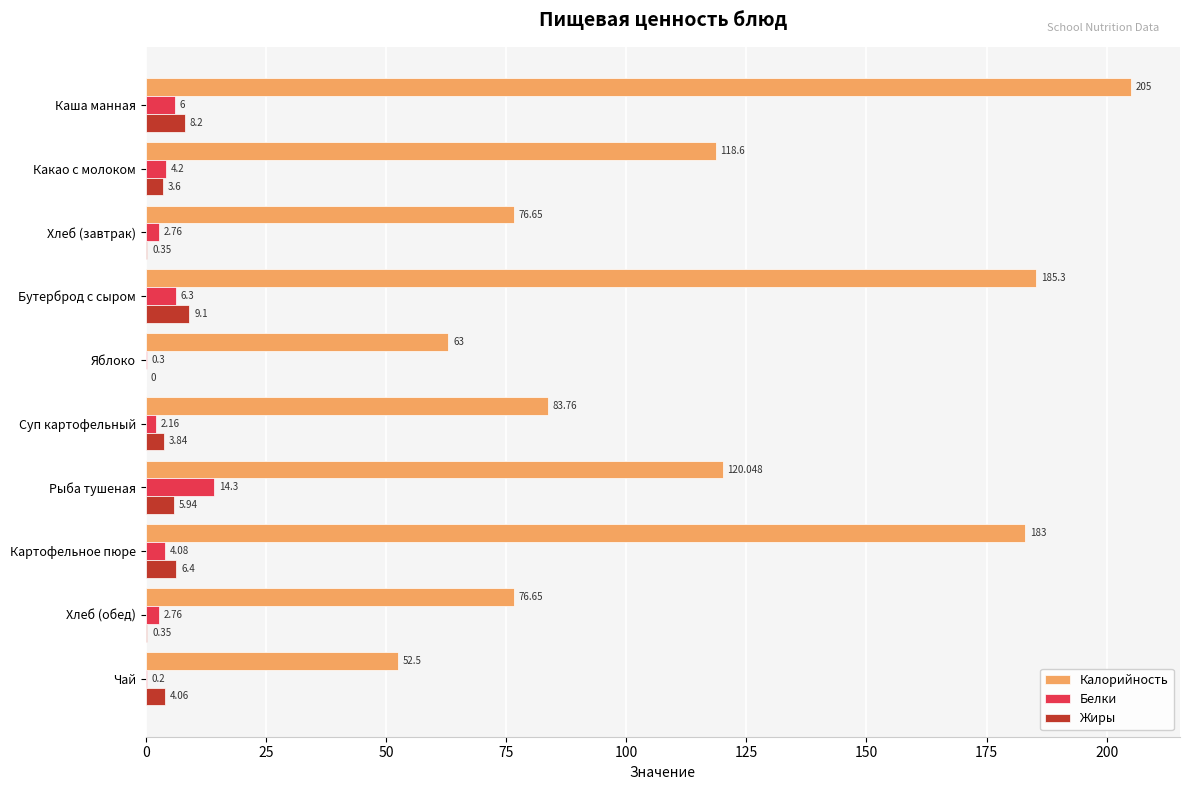

How many data points does each series have?

10